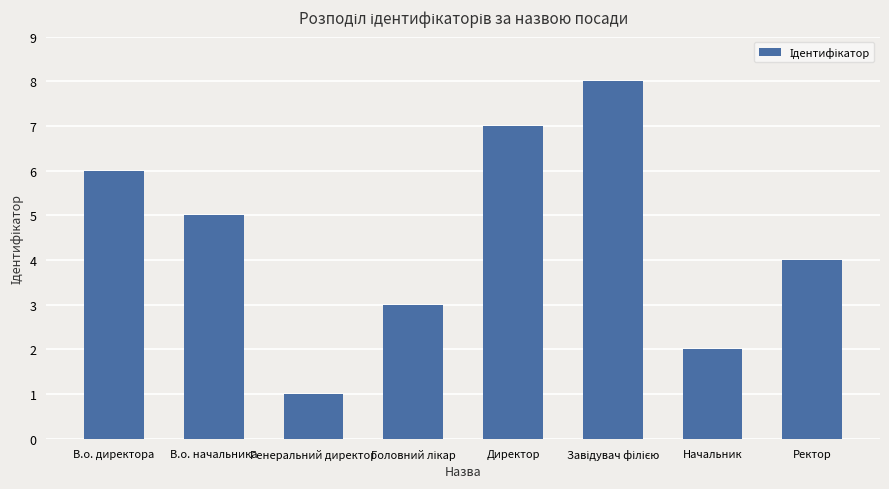

Which category has the lowest value across all series?

Генеральний директор